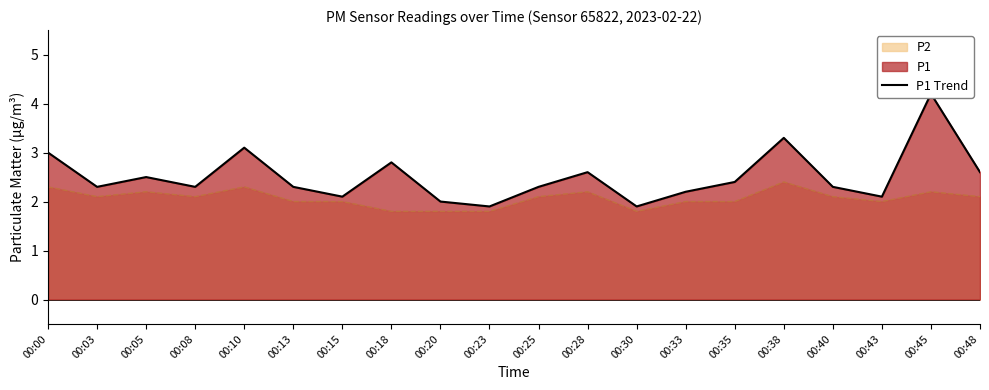

Which category has the lowest value across all series?

00:23